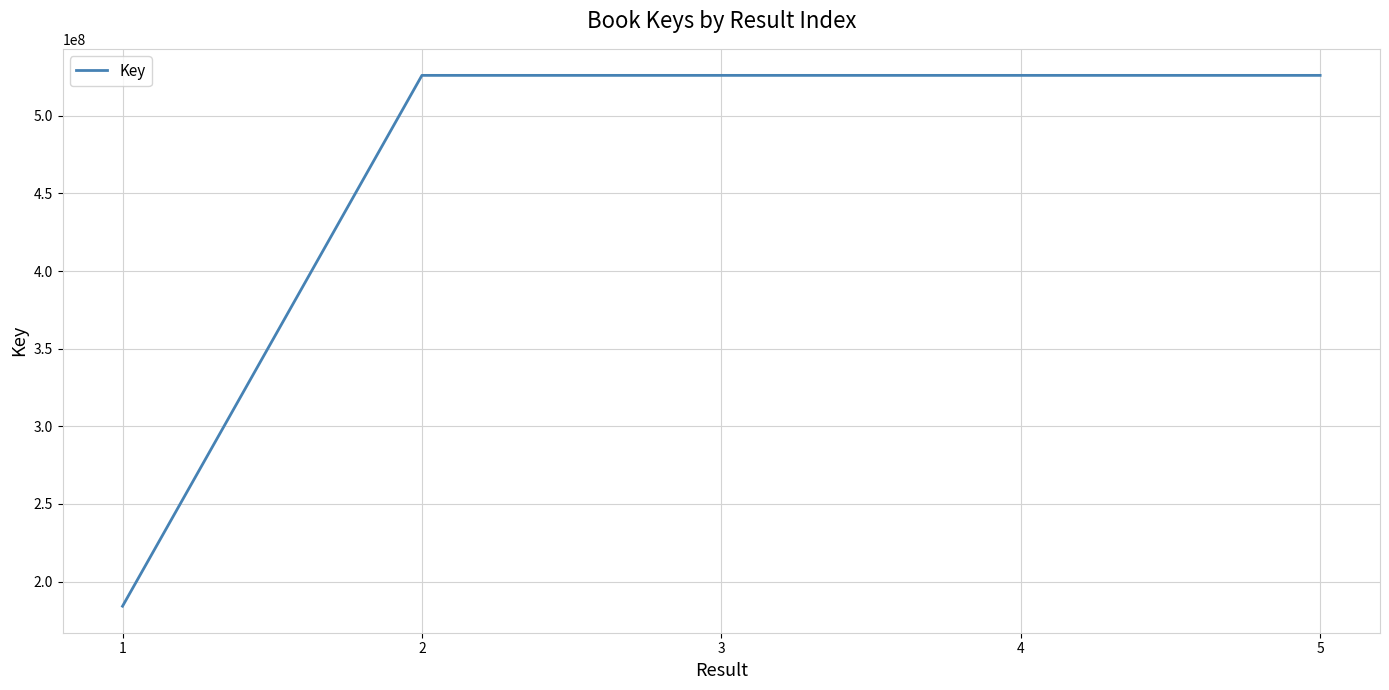

Count the number of data series in this chart.

1